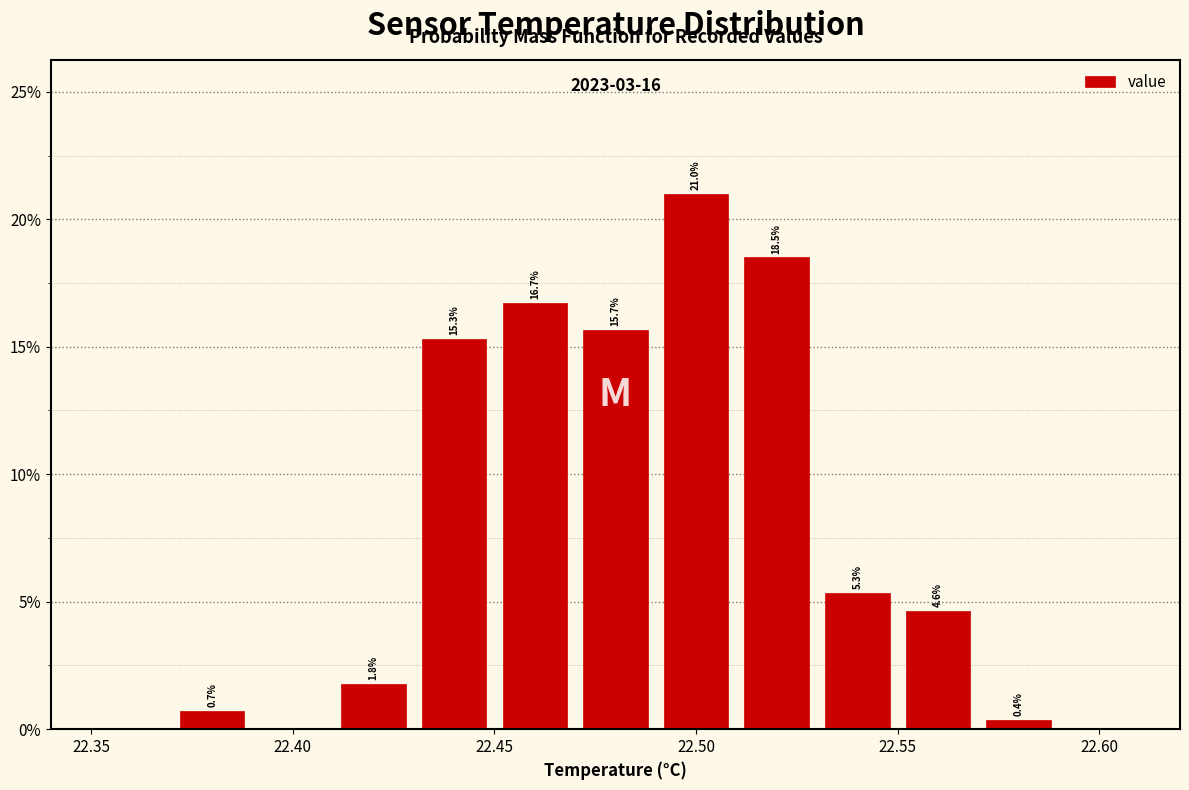

Which range on the x-axis has the tallest bar?

22.49 to 22.51